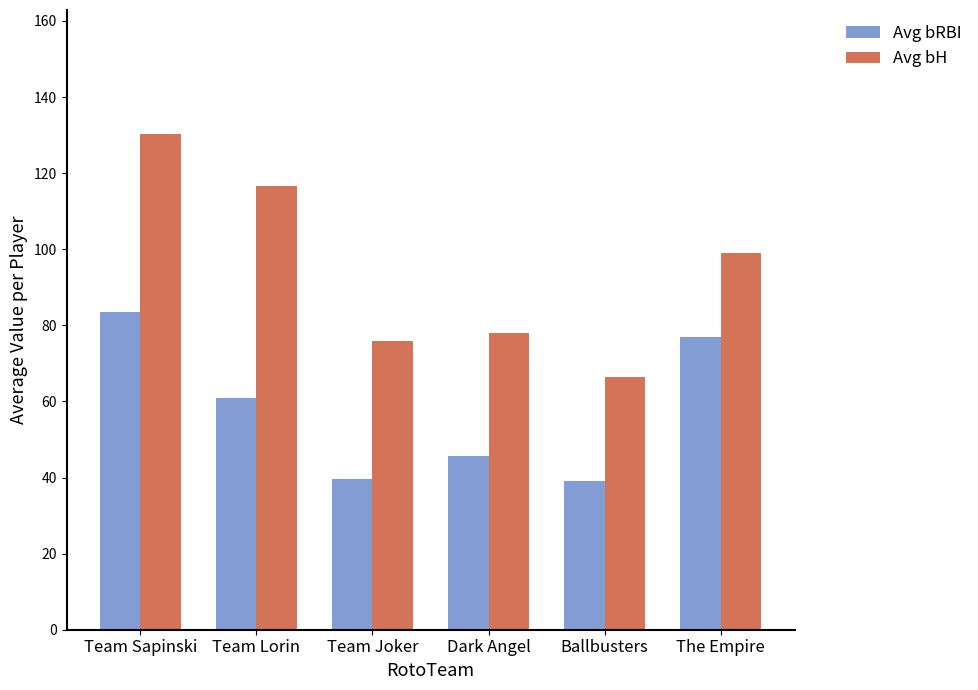

Read the Avg bRBI value at Ballbusters.

39.0